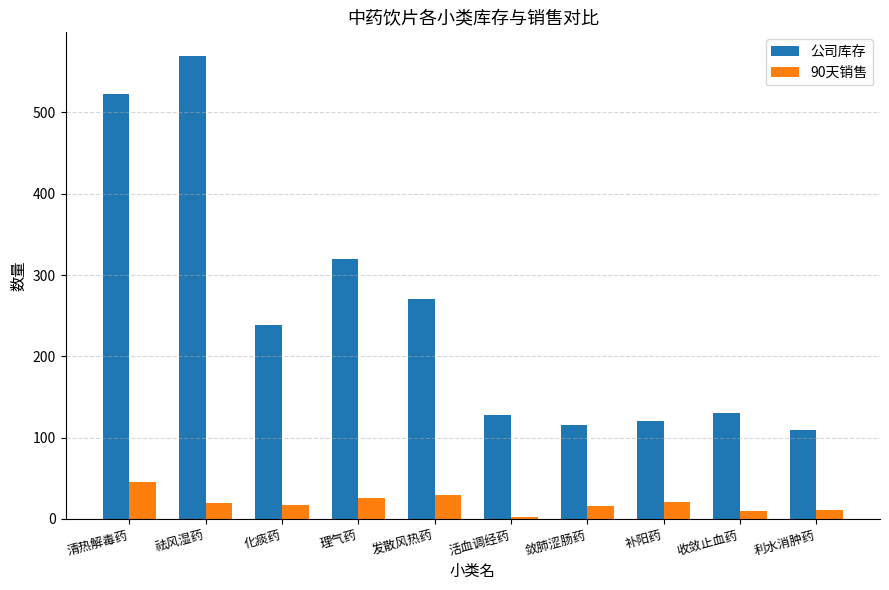

What is the difference between the 90天销售 values at 敛肺涩肠药 and 利水消肿药?

5